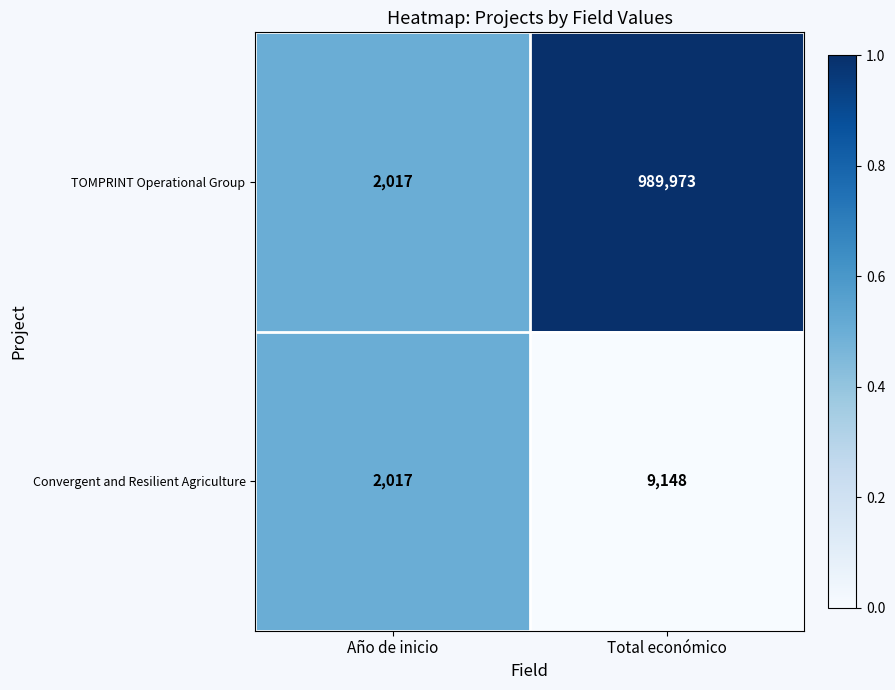

Is it true that Convergent and Resilient Agriculture equals 2017 at Año de inicio?

True